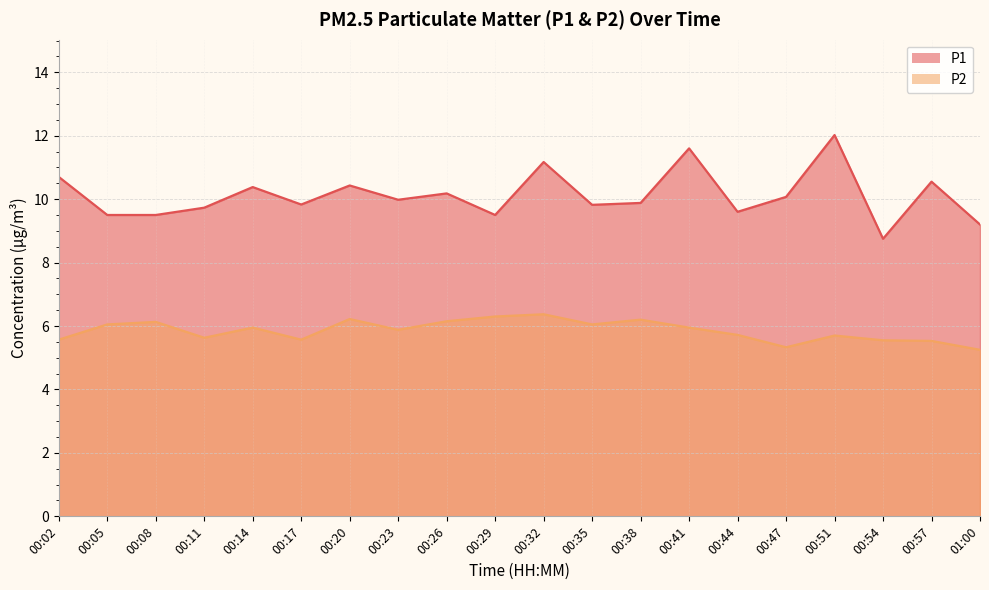

What is the label of the 15th point from the left?

00:44